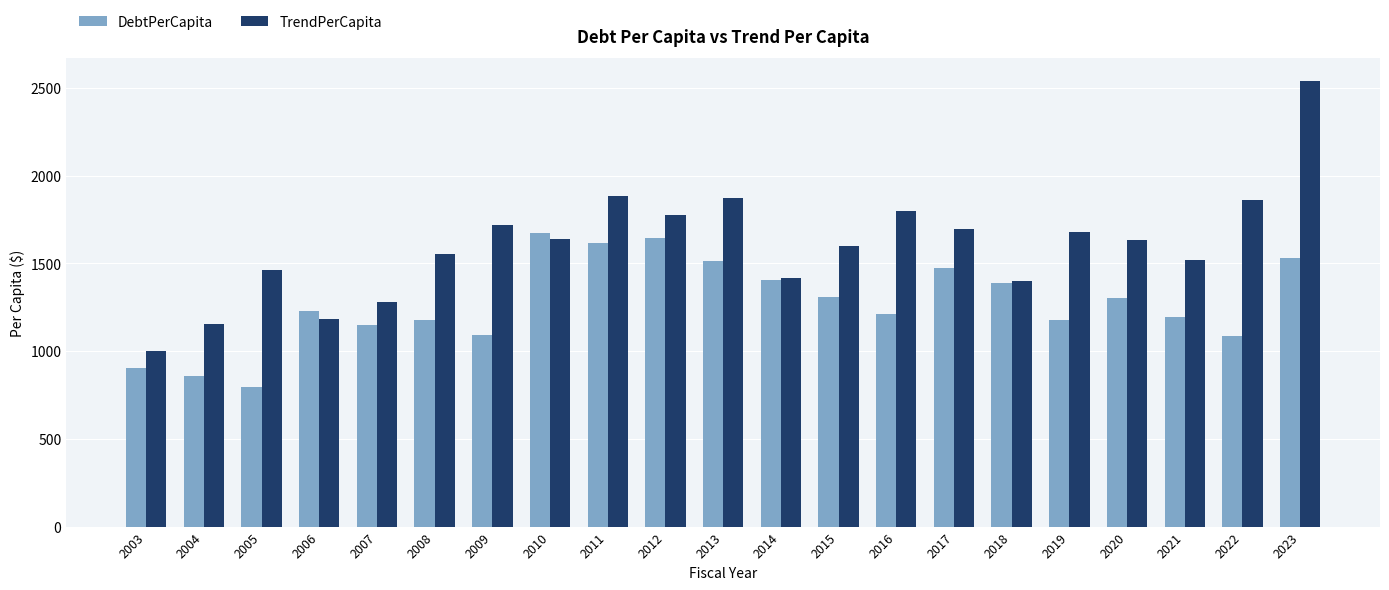

Which series has the largest total across all categories?

TrendPerCapita